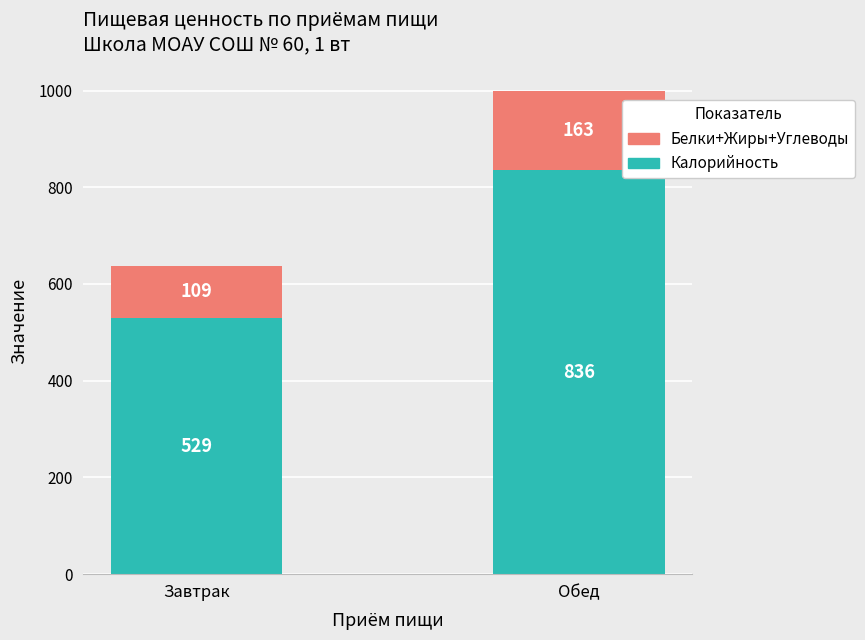

Rank the categories by Калорийность value from lowest to highest.

Завтрак, Обед